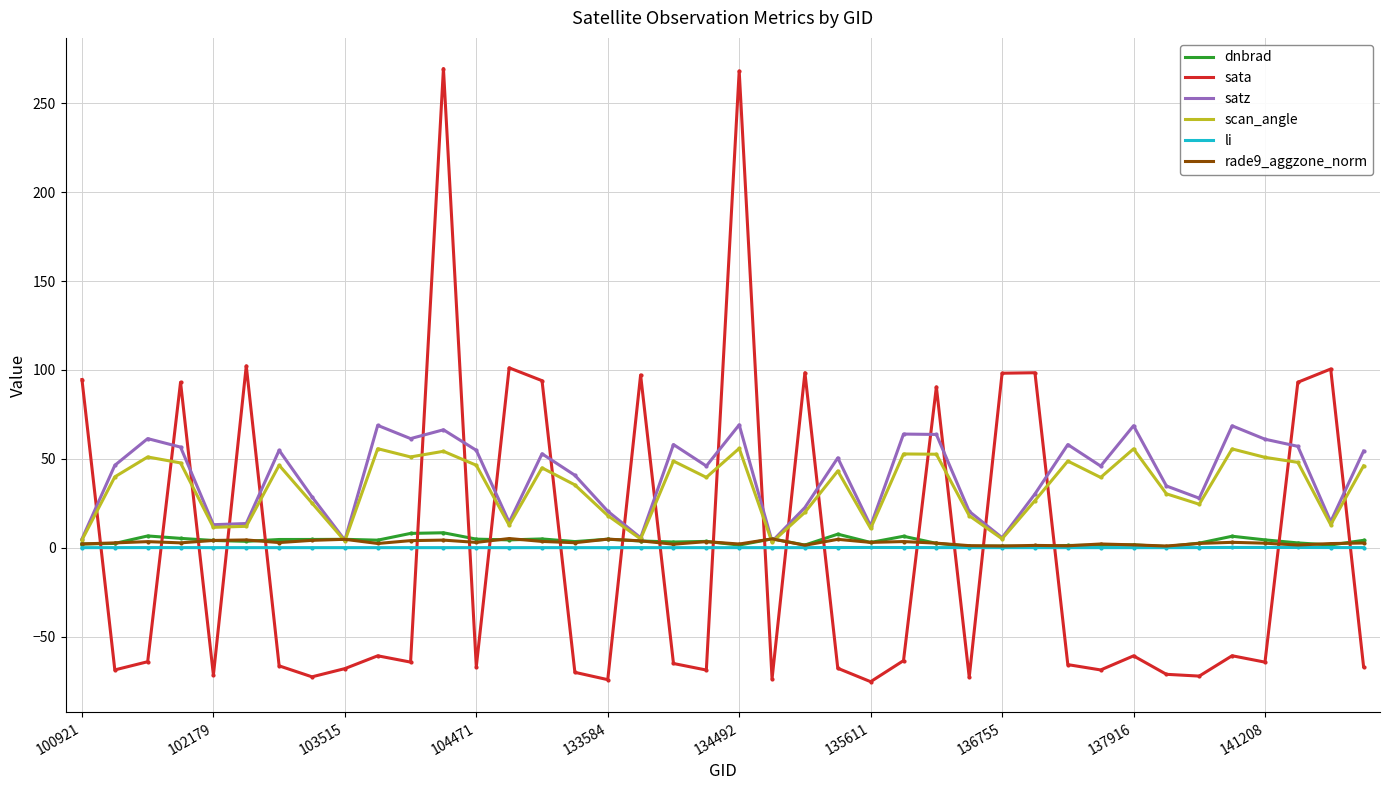

What is the highest value of the sata series?

269.6